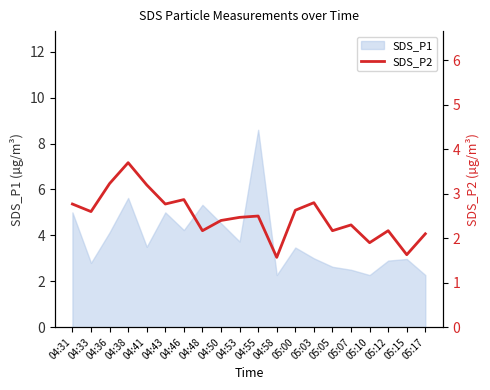

The chart shows a value of 0.6 at 04:50. True or false?

False